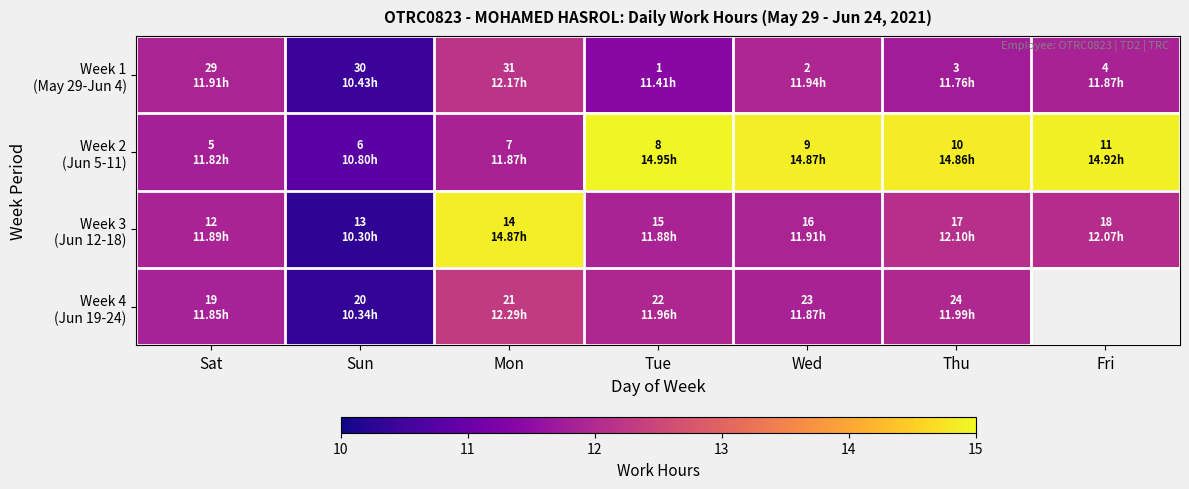

What is the lowest value of the Week 2 (Jun 5-11) series?

10.8